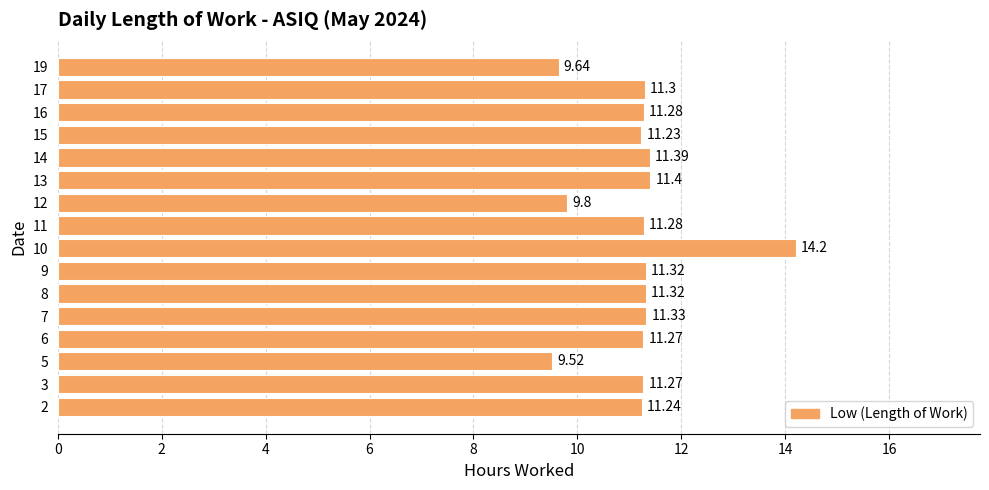

Approximately how many times larger is the value at 2 compared to 3?

1.0